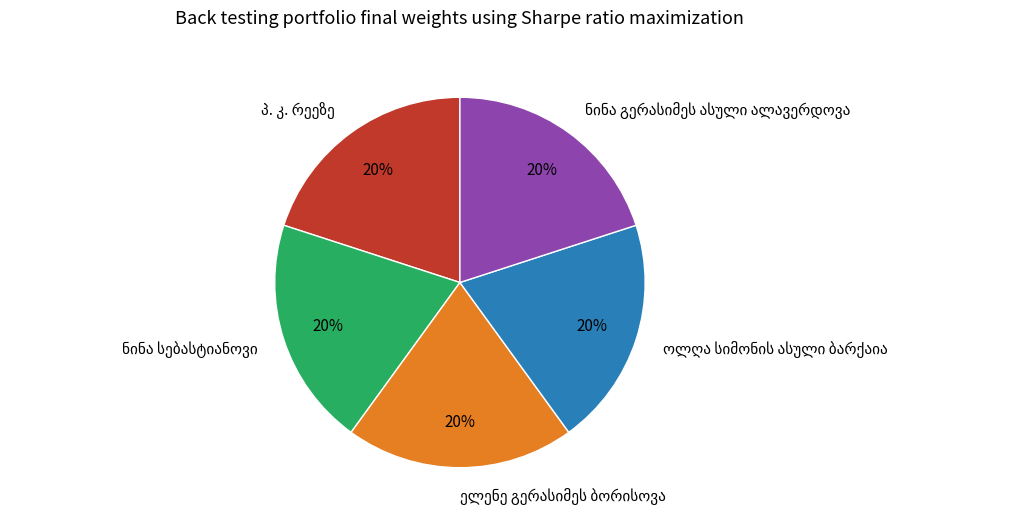

Is there any slice that represents more than half of the pie?

No